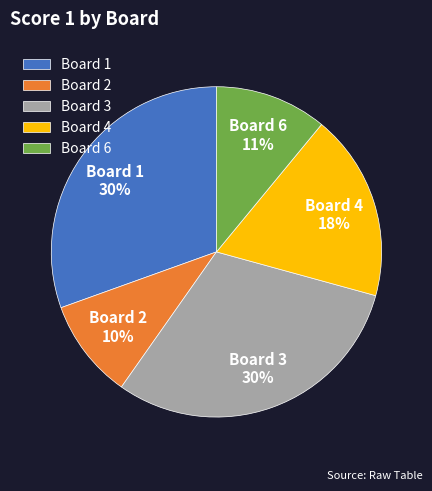

Count the number of slices in the pie.

5